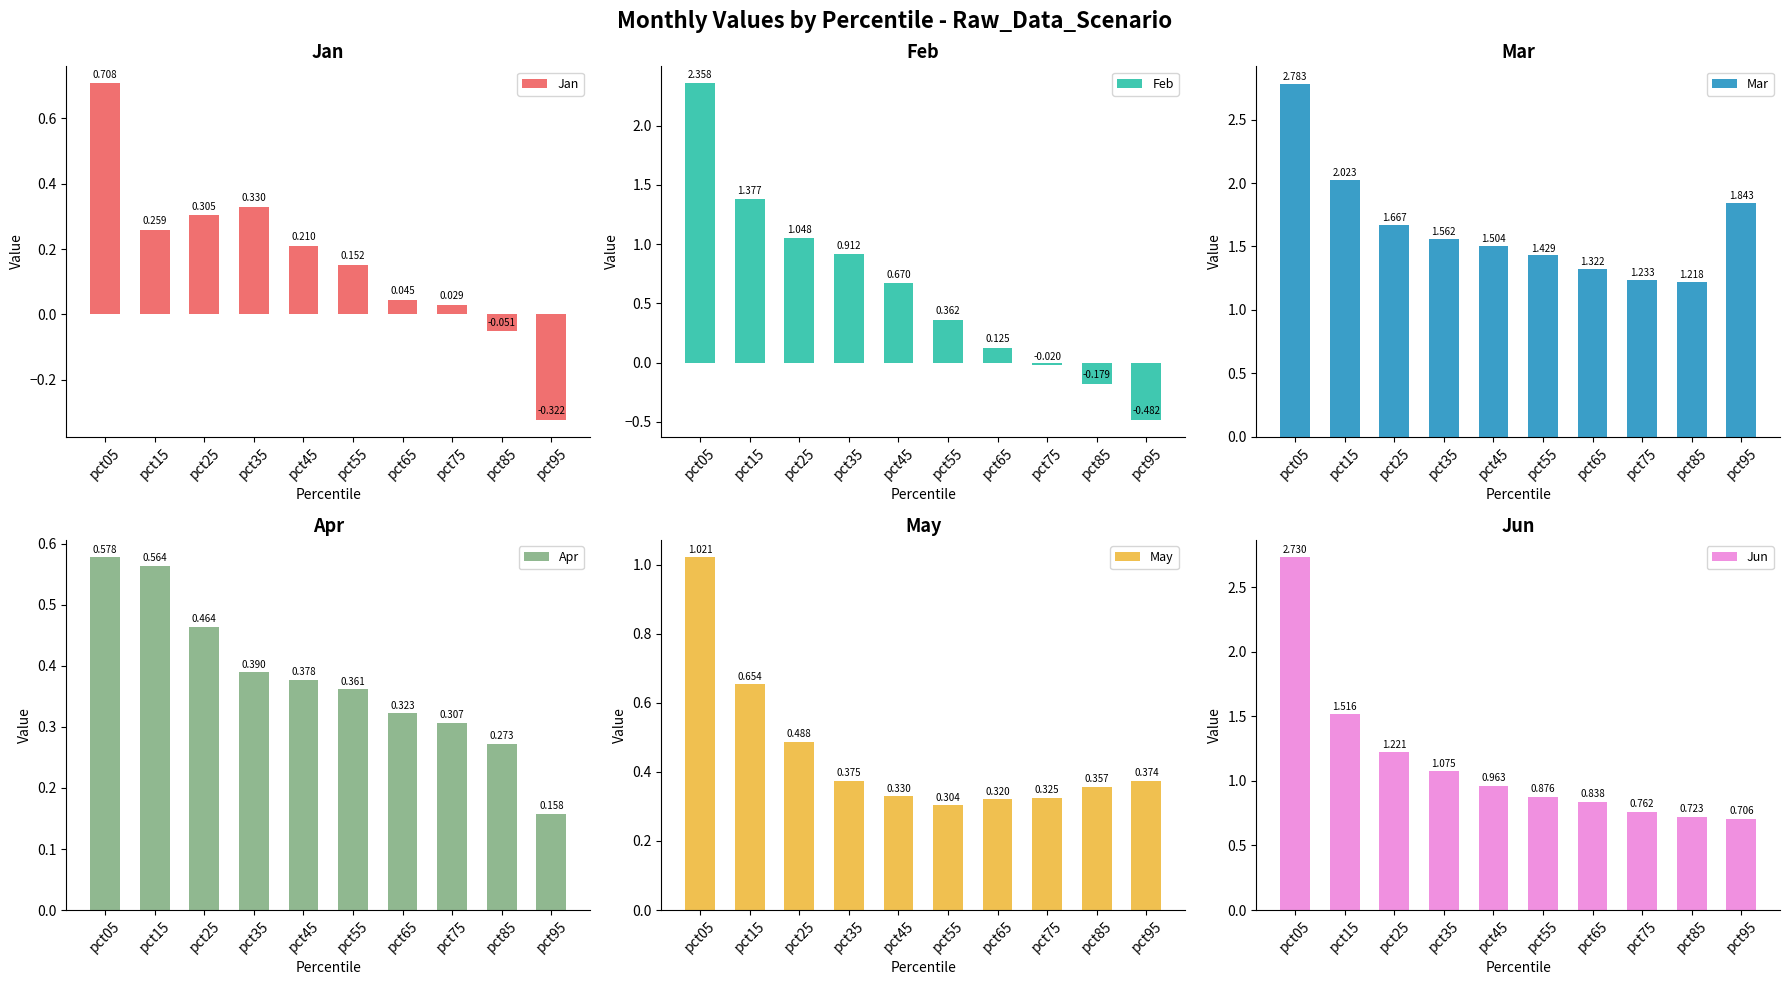

What is the highest value of the Mar series?

2.8